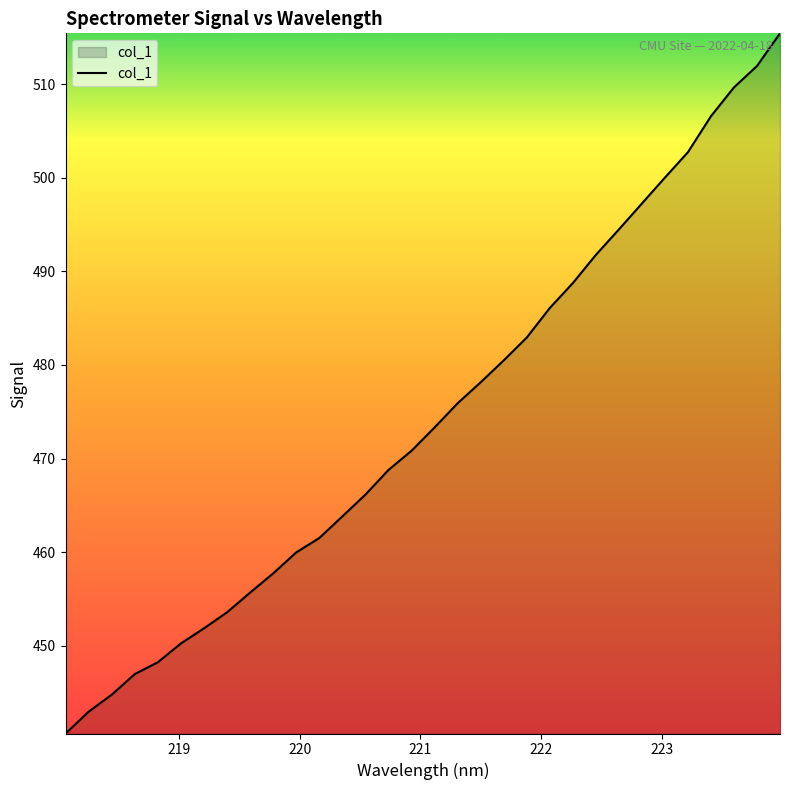

What is the difference between the maximum and minimum values?

74.8